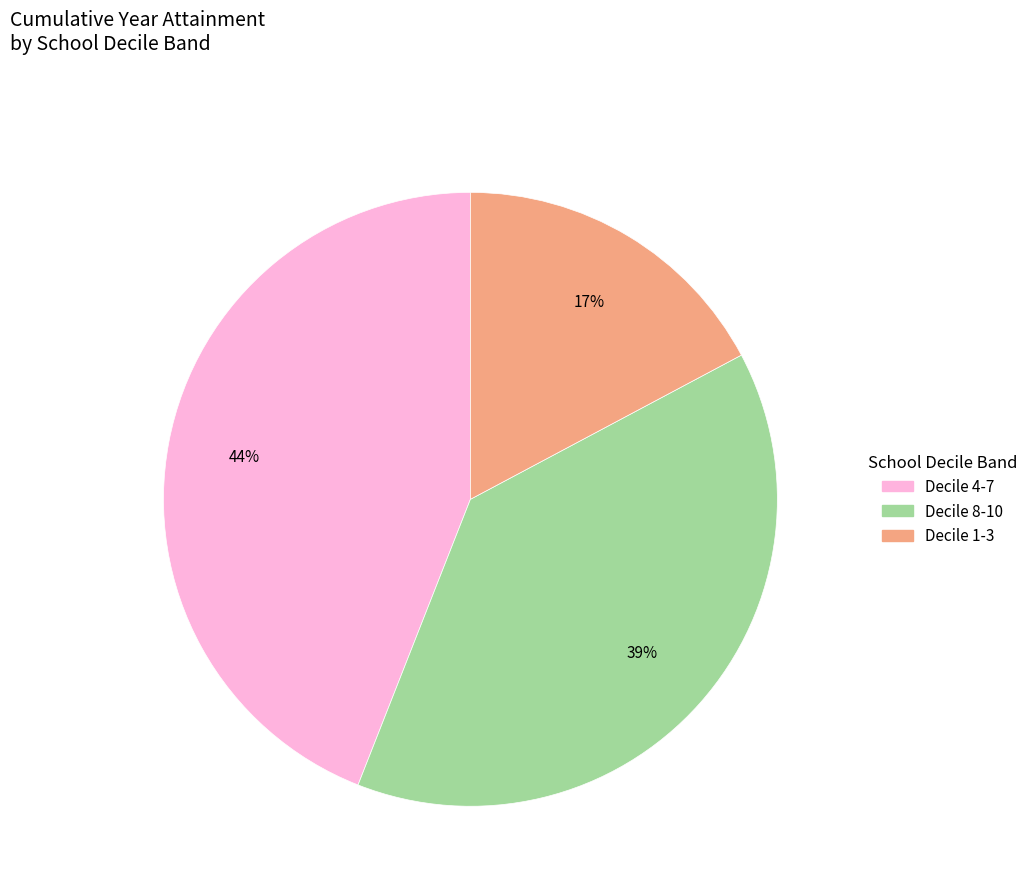

Does any single category account for the majority?

No